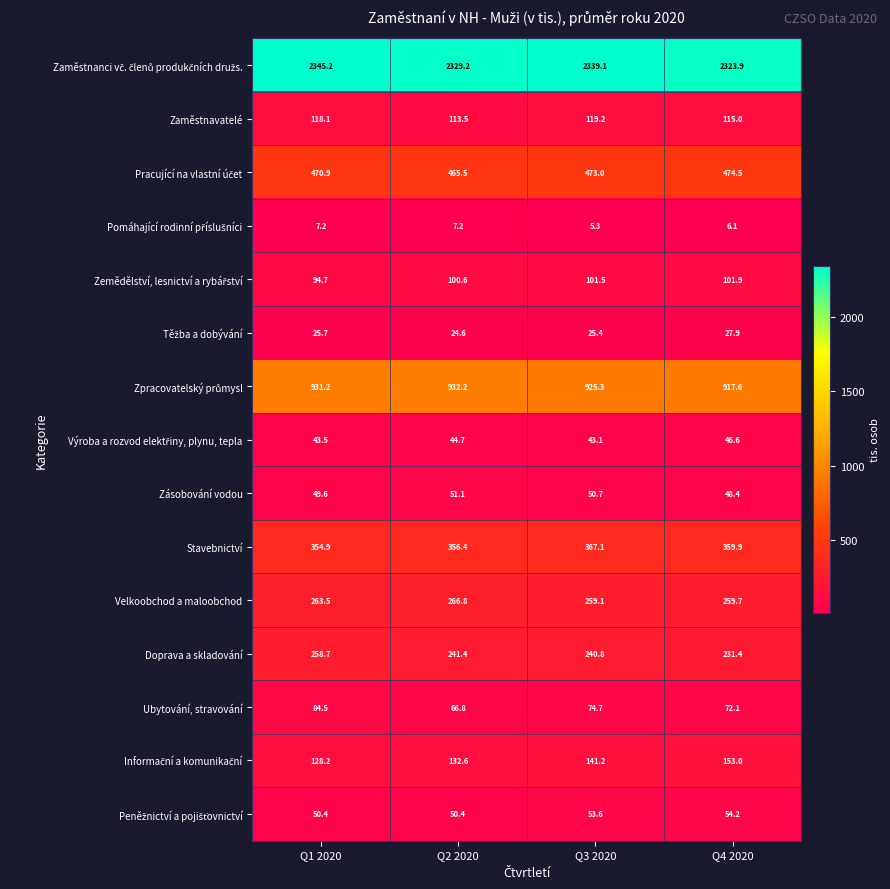

What is the total value across all series at Q1 2020?

5226.3